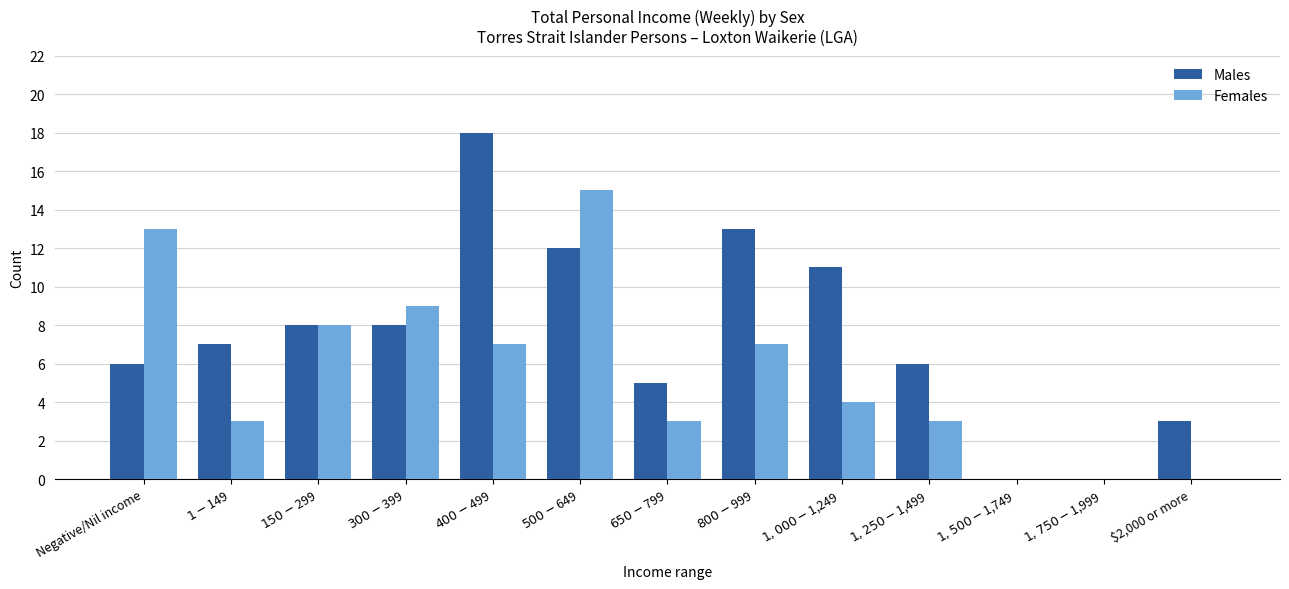

What are all the series names shown in the legend?

Males, Females